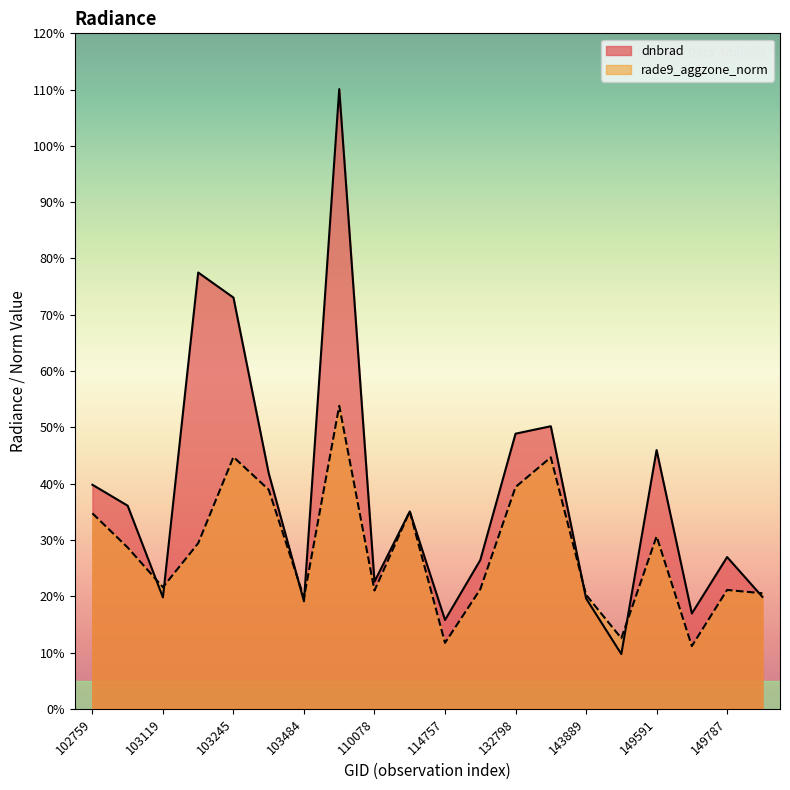

Between which two adjacent categories do rade9_aggzone_norm and dnbrad first intersect?

102999 and 103119